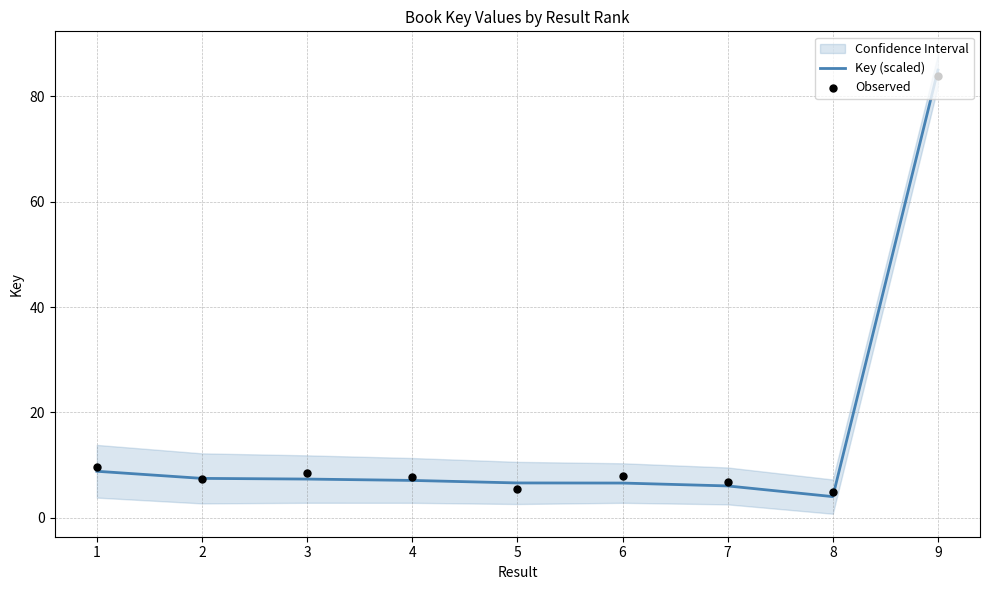

At how many categories does at least one series exceed 66?

1